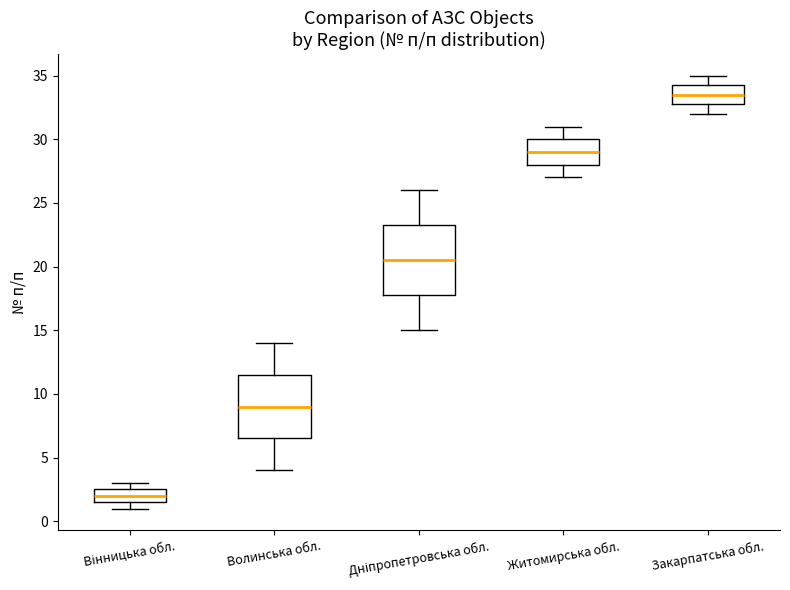

Reading left to right, transcribe this box plot: for each box, give where its median line is, the range the box spans, and where its two whiskers end, as read against the y-axis. The values are not printed on the chart, so give them approximately, as read against the axis.

Вінницька обл.: median 2.0, box 1.5 to 2.5, whiskers 1.0 to 3.0
Волинська обл.: median 9.0, box 6.5 to 11.5, whiskers 4.0 to 14.0
Дніпропетровська обл.: median 20.5, box 18.0 to 23.5, whiskers 15.0 to 26.0
Житомирська обл.: median 29.0, box 28.0 to 30.0, whiskers 27.0 to 31.0
Закарпатська обл.: median 33.5, box 33.0 to 34.5, whiskers 32.0 to 35.0